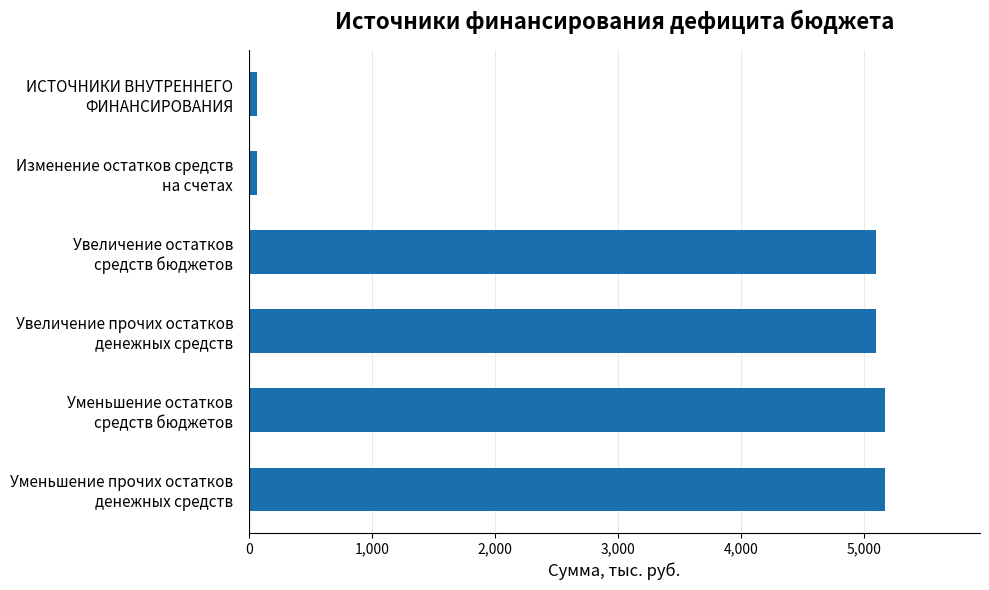

How many distinct data groups are displayed?

1